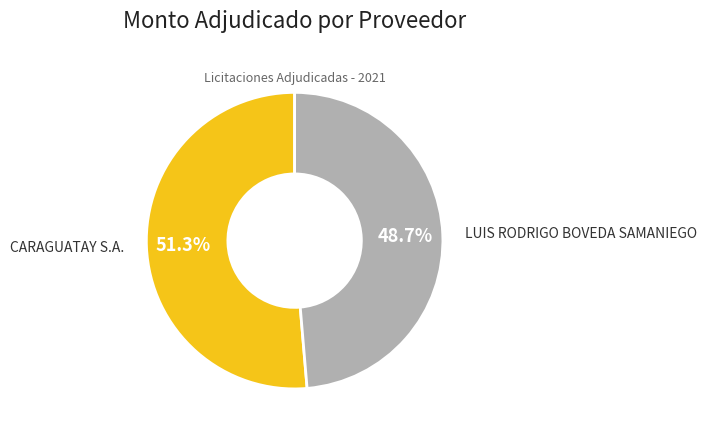

Is the sum of CARAGUATAY S.A. and LUIS RODRIGO BOVEDA SAMANIEGO greater than half?

Yes